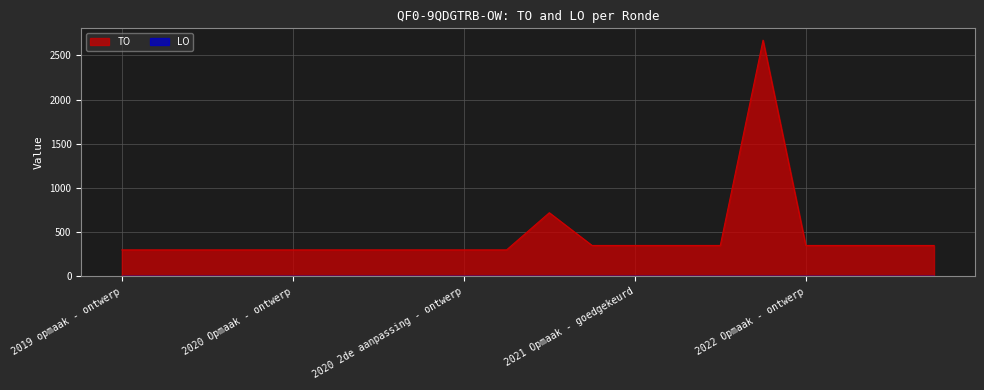

What is the value of the 10th point from the left?

300